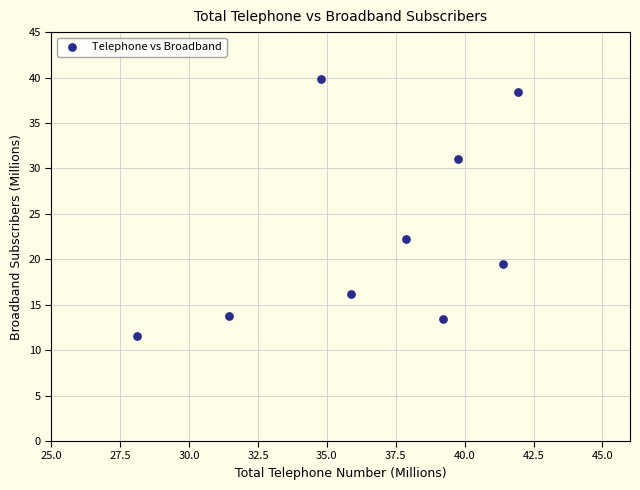

What Y value in the scatter plot is closest to 25?

22.2